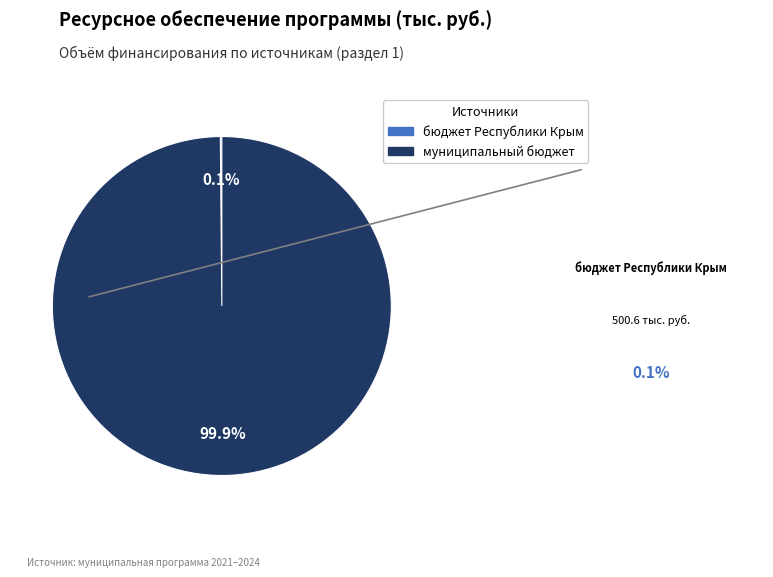

Does any single category account for the majority?

Yes